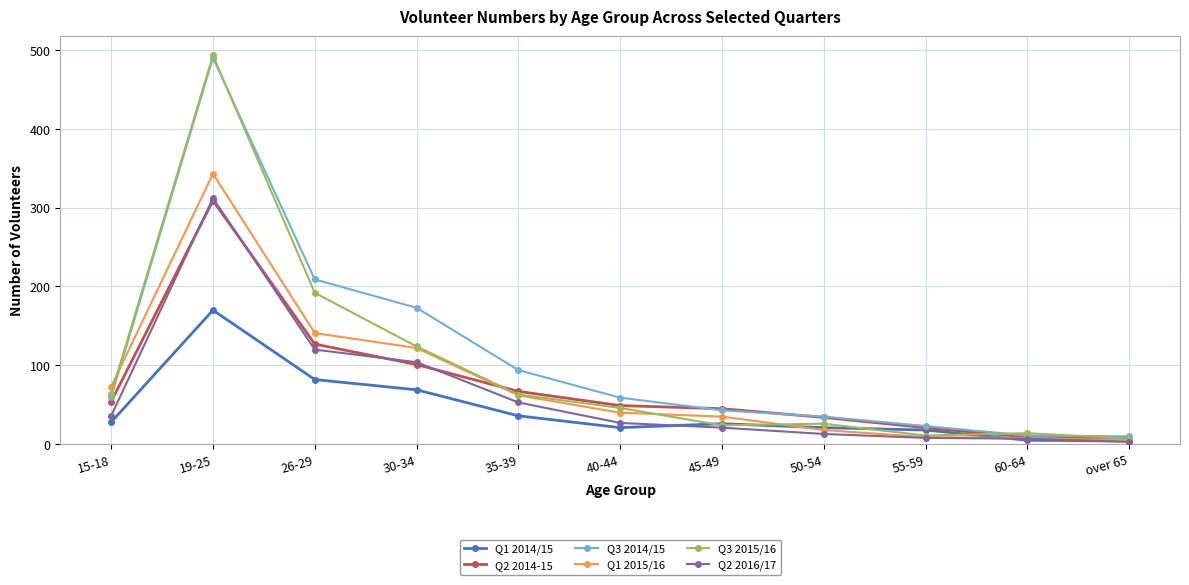

True or false: Q1 2014/15 has a value of 26 at 45-49.

True